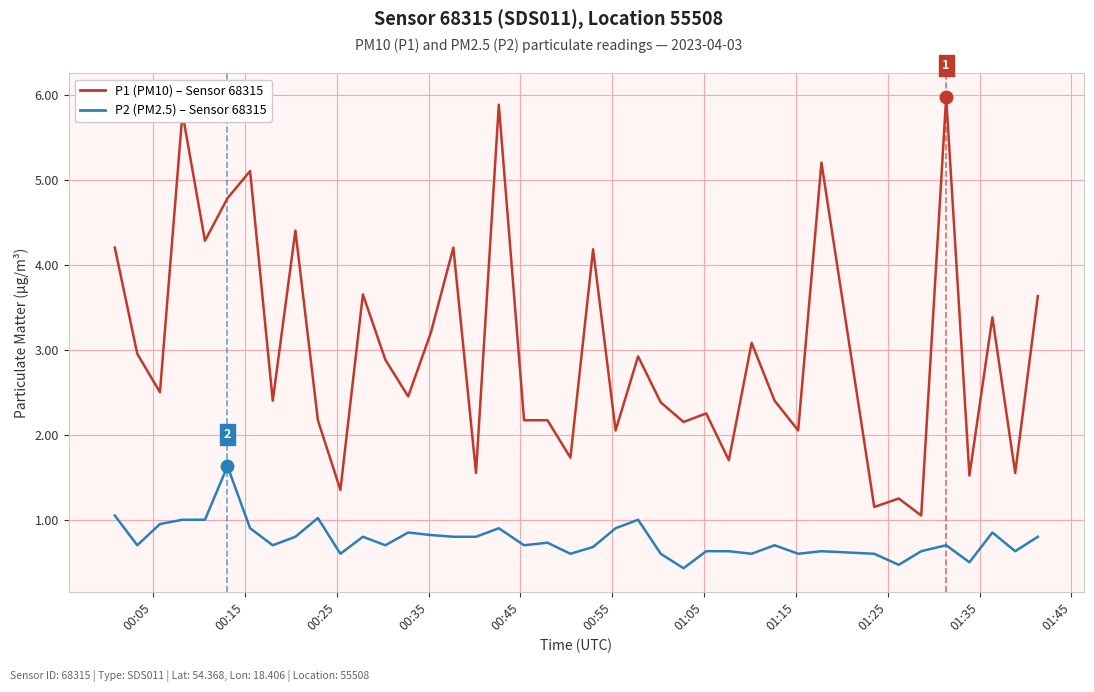

What is the minimum value shown in the chart?

0.4